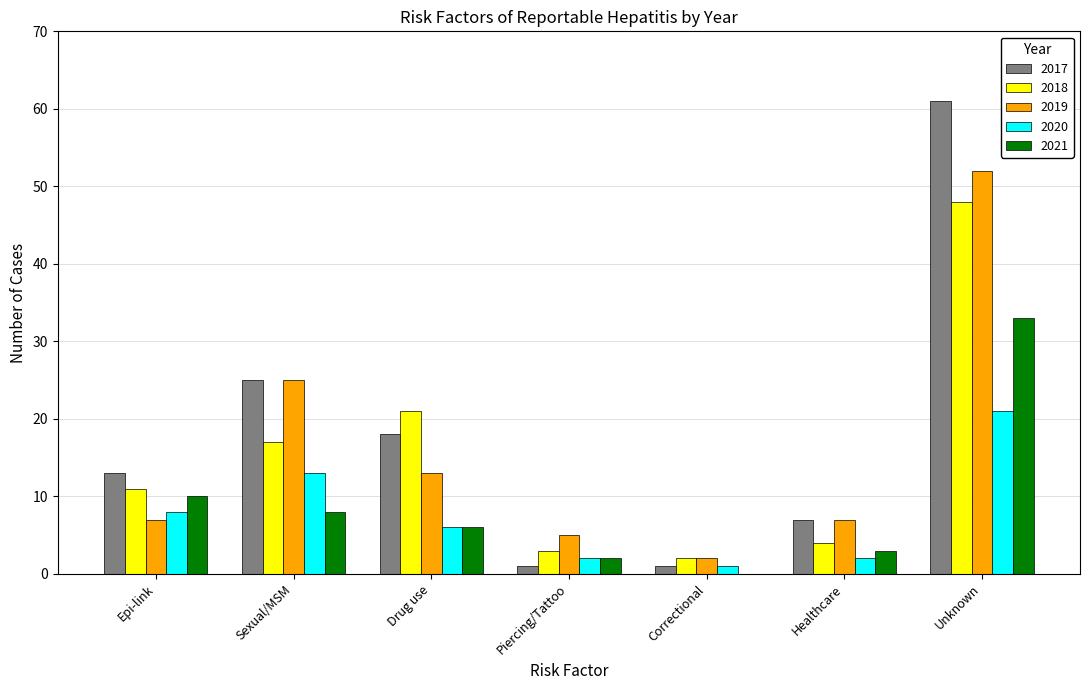

Which series changed the most between Epi-link and Correctional?

2017